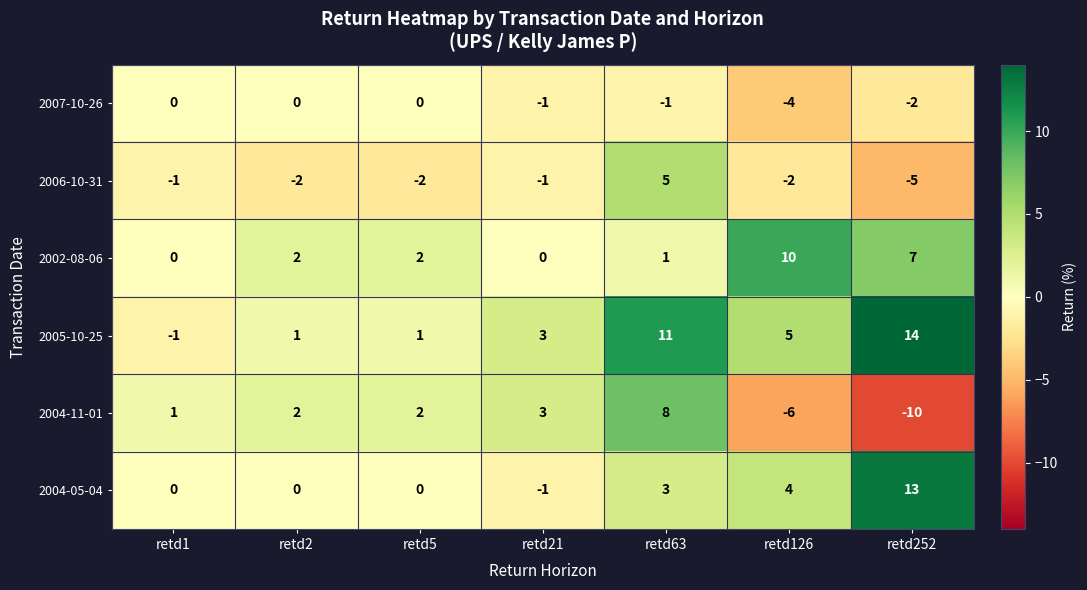

What is the total value across all series at retd252?

17